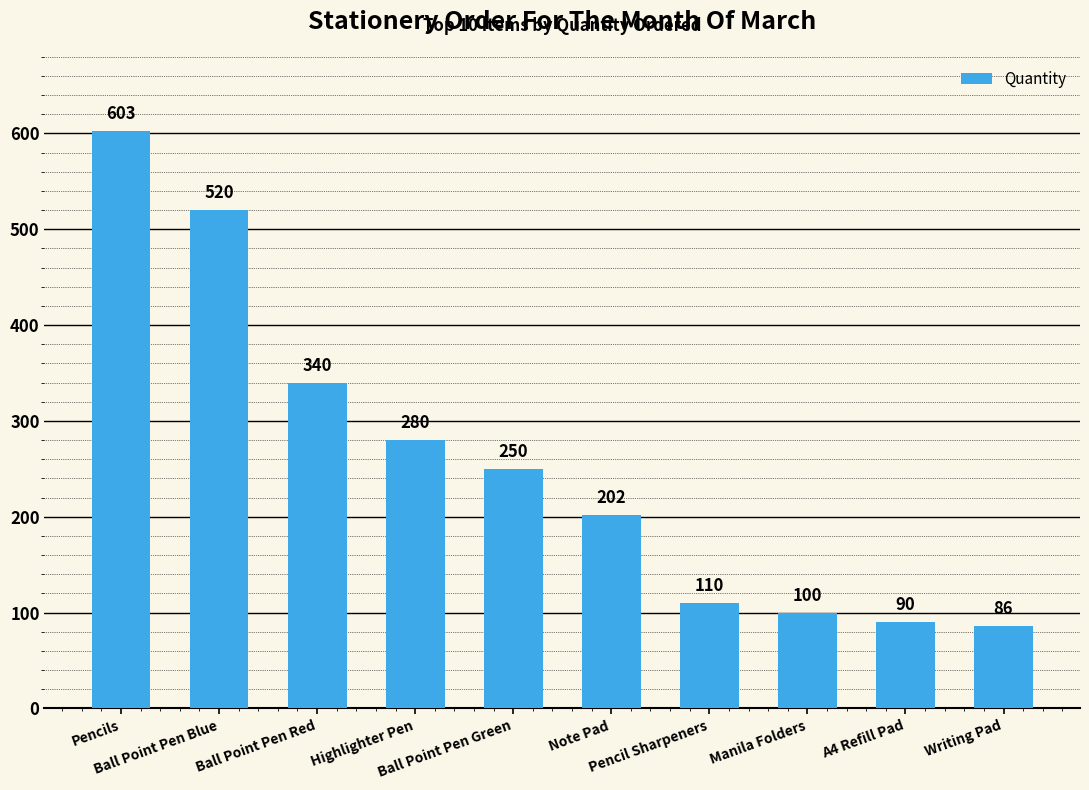

How many data points are less than 250?

5